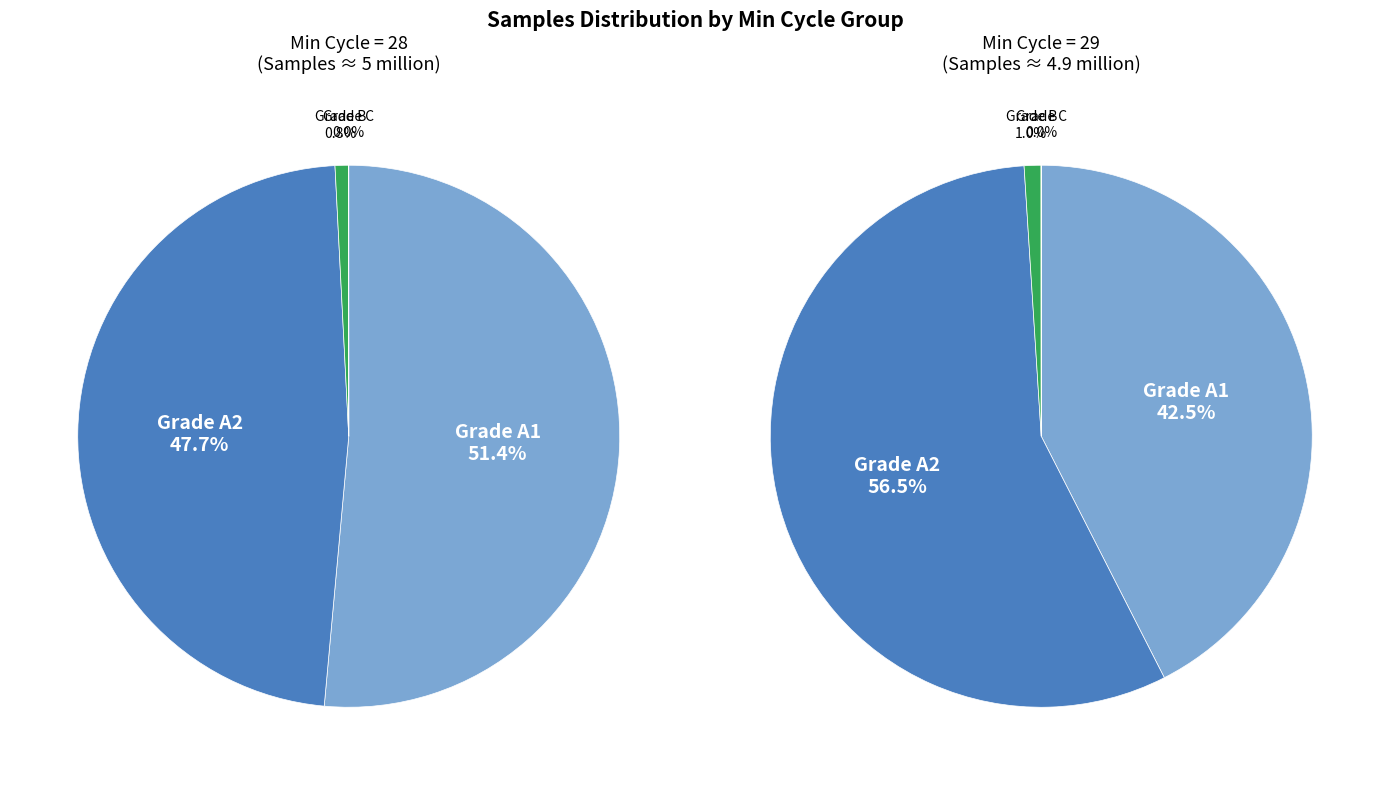

Between Min_cycle=29 and Min_cycle=28, which is larger?

Min_cycle=28